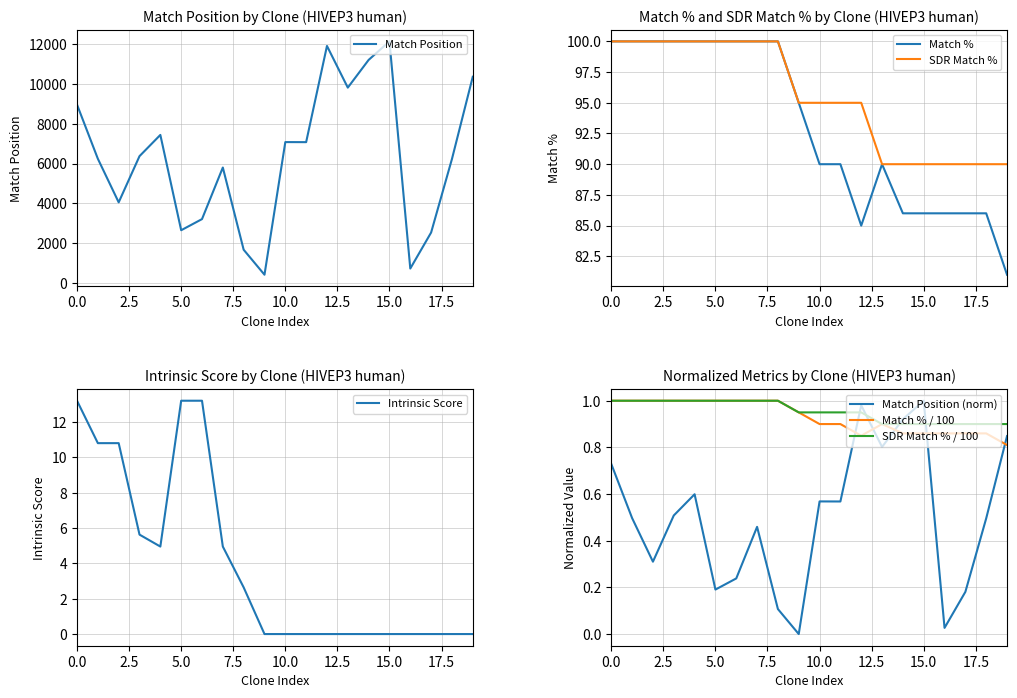

What is the highest value of the Match Position series?

12136